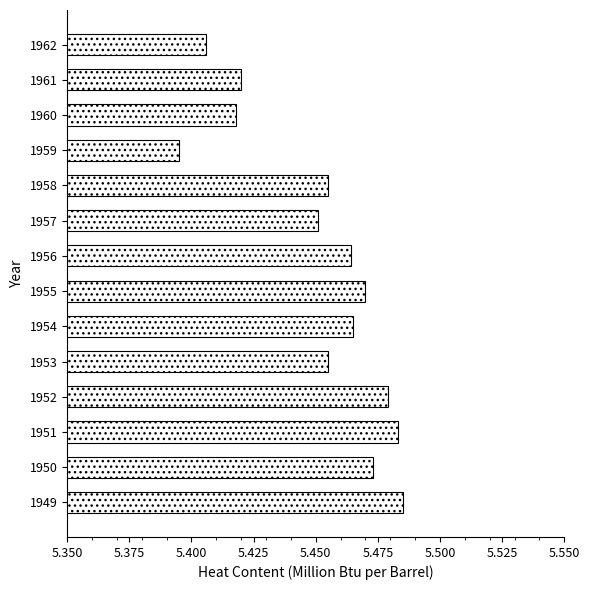

Approximately how many times larger is the value at 1955 compared to 1957?

1.0